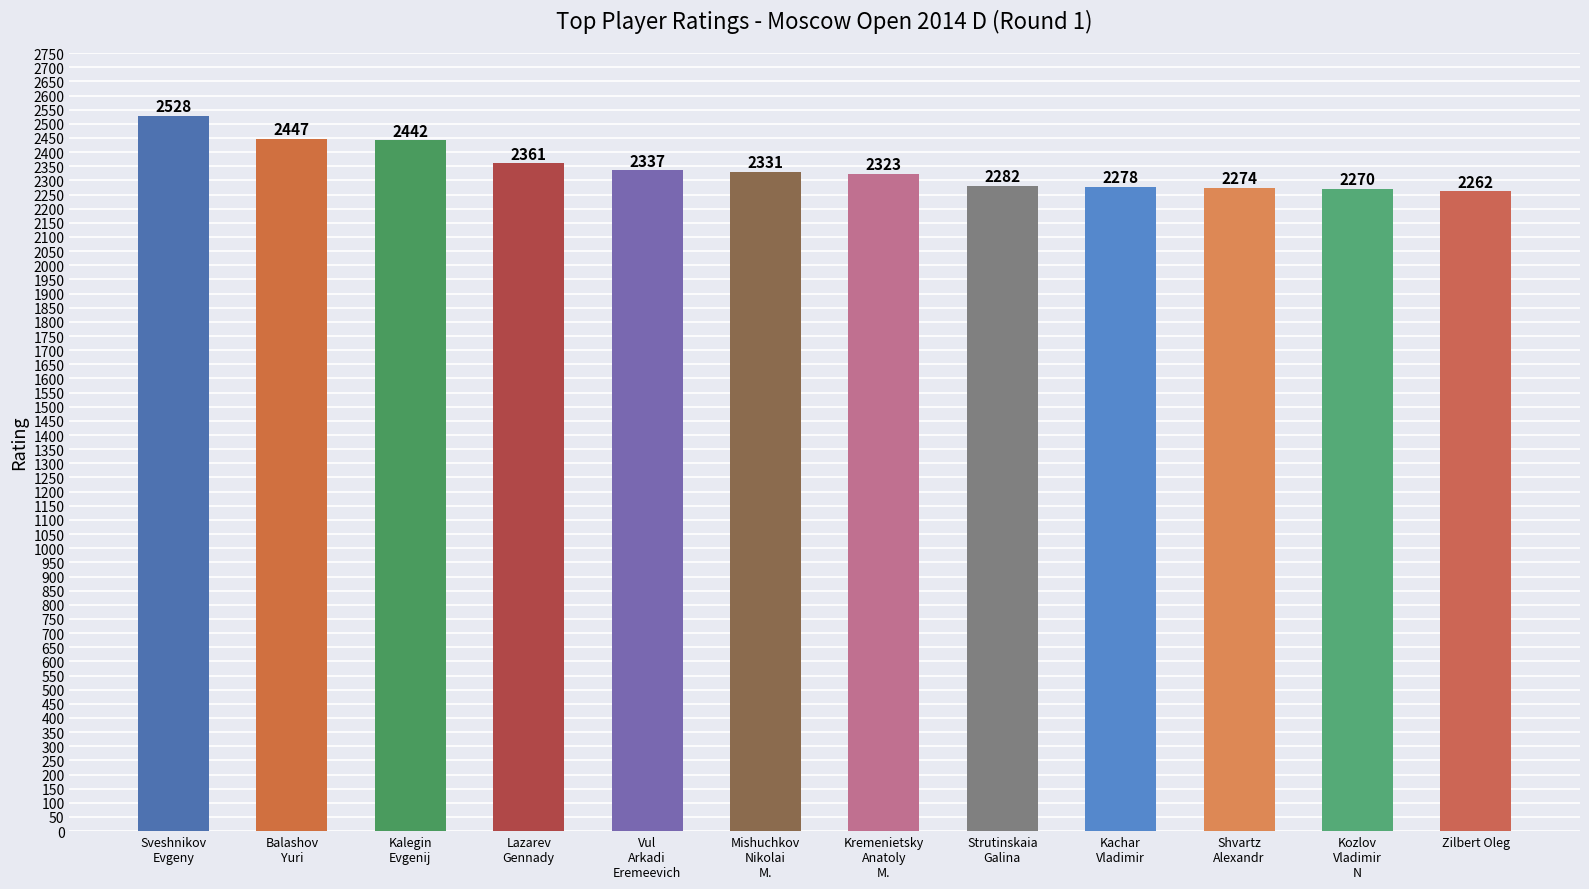

How many data points does each series have?

12